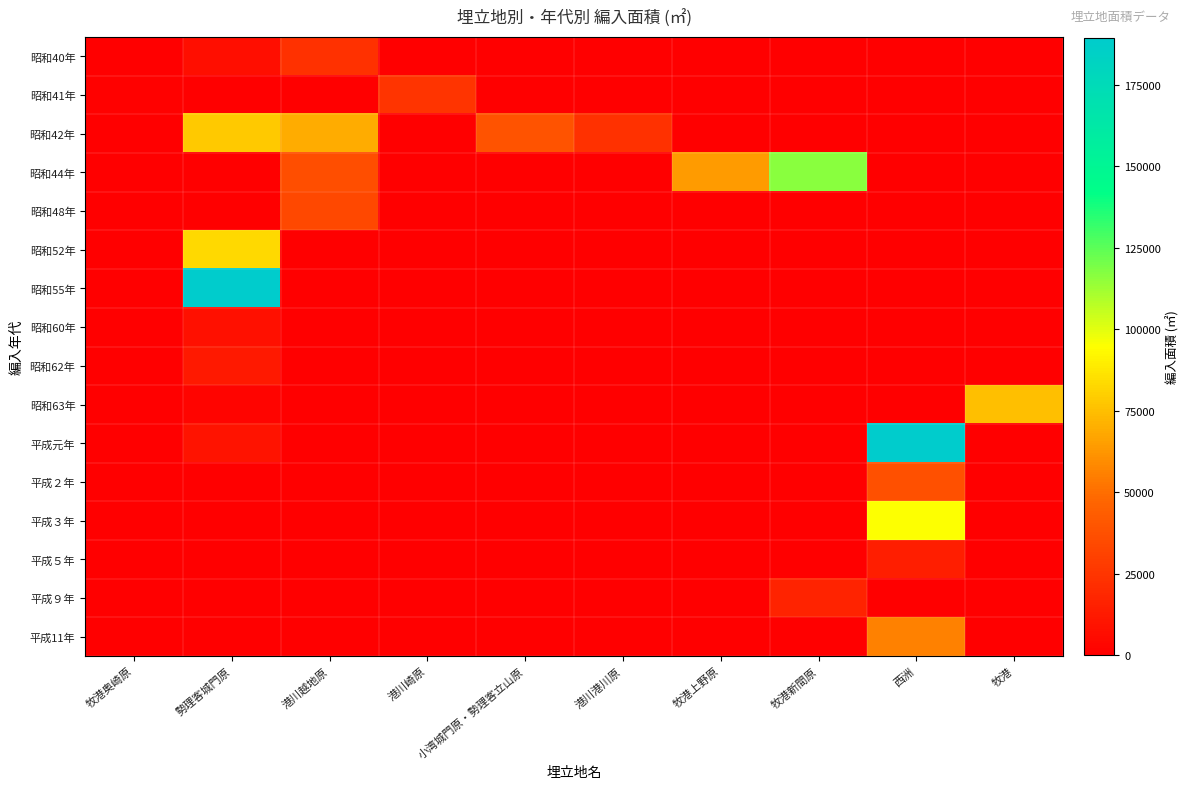

Rank the series at 牧港 from lowest to highest value.

昭和40年, 昭和41年, 昭和42年, 昭和44年, 昭和48年, 昭和52年, 昭和55年, 昭和60年, 昭和62年, 平成元年, 平成２年, 平成３年, 平成５年, 平成９年, 平成11年, 昭和63年